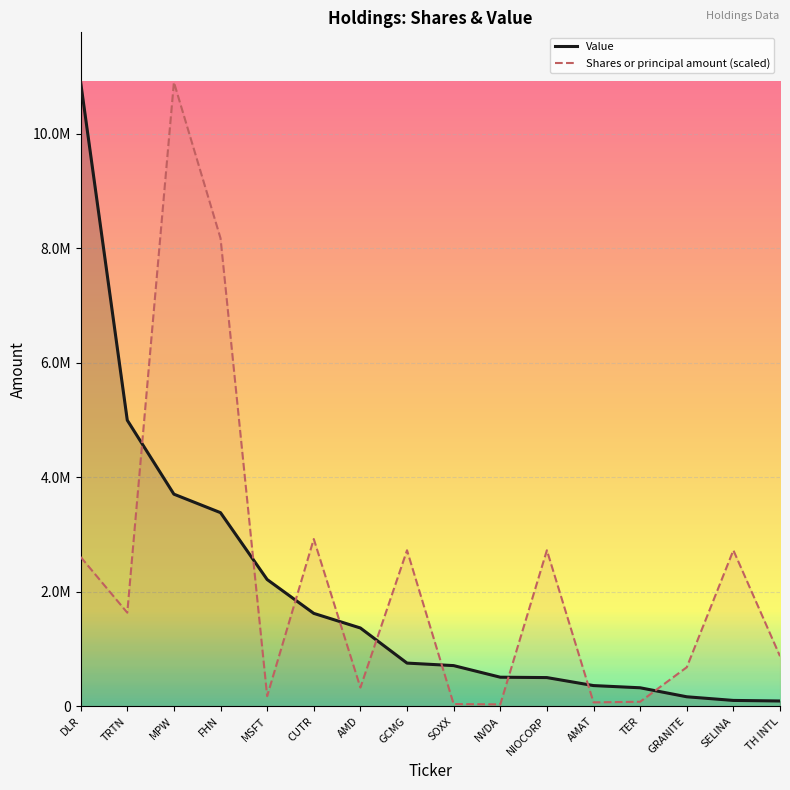

What is the sum of the Shares or principal amount (scaled) values at CUTR and TER?

2999797.7